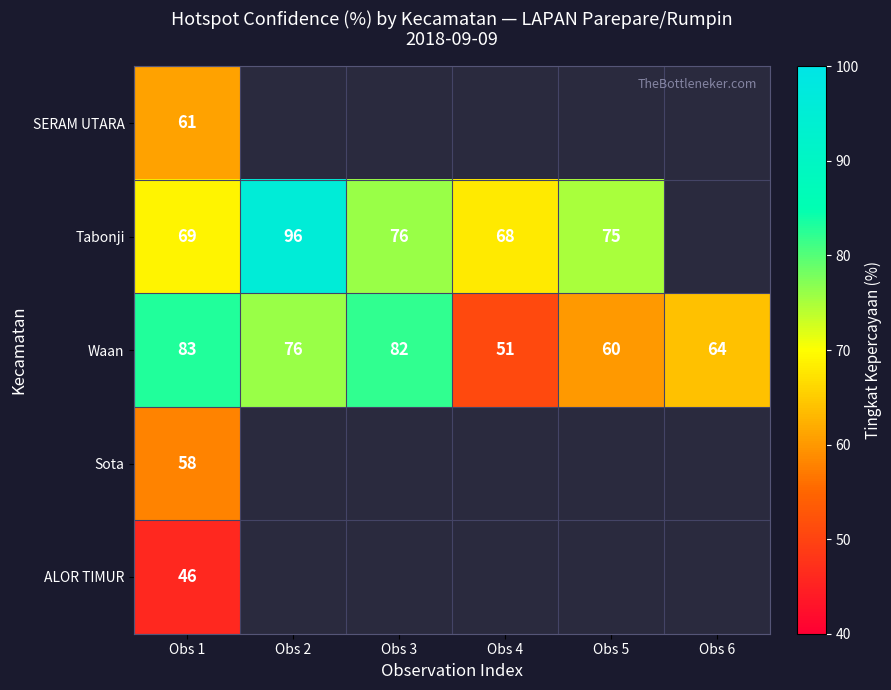

Read the Waan value at Obs 5, to the nearest 10.

60